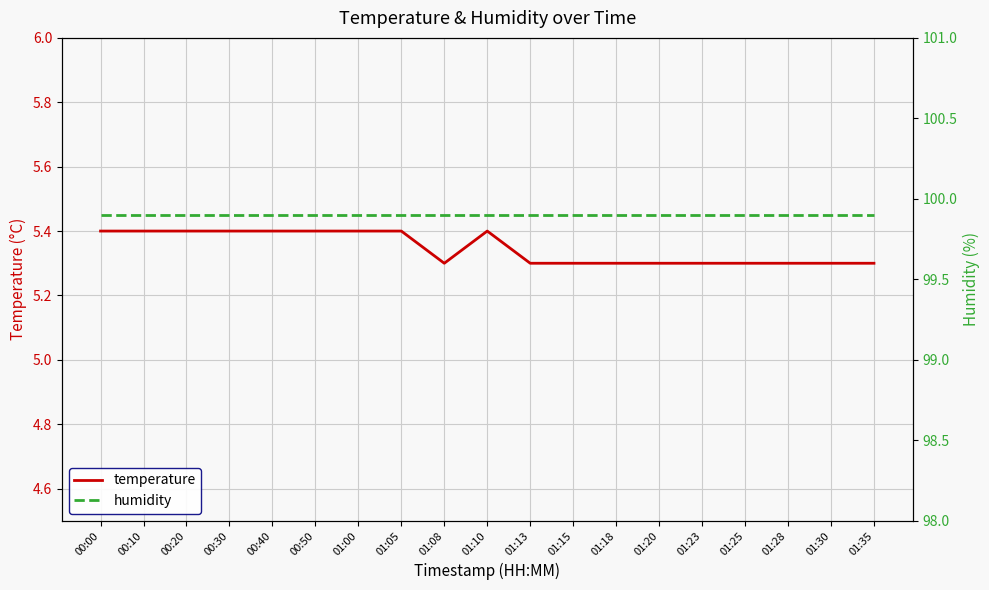

List the series in order of their overall mean, lowest first.

temperature, humidity